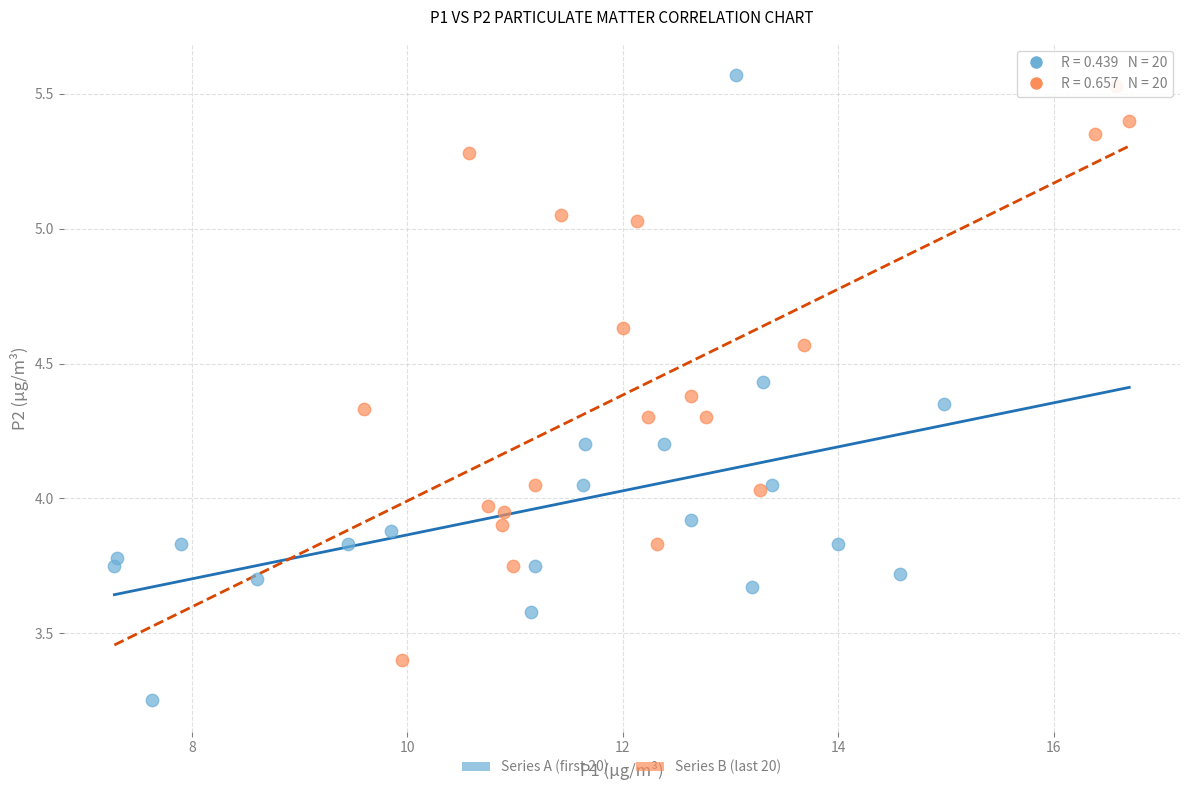

Which series reaches the maximum Y coordinate?

Series A (first 20)